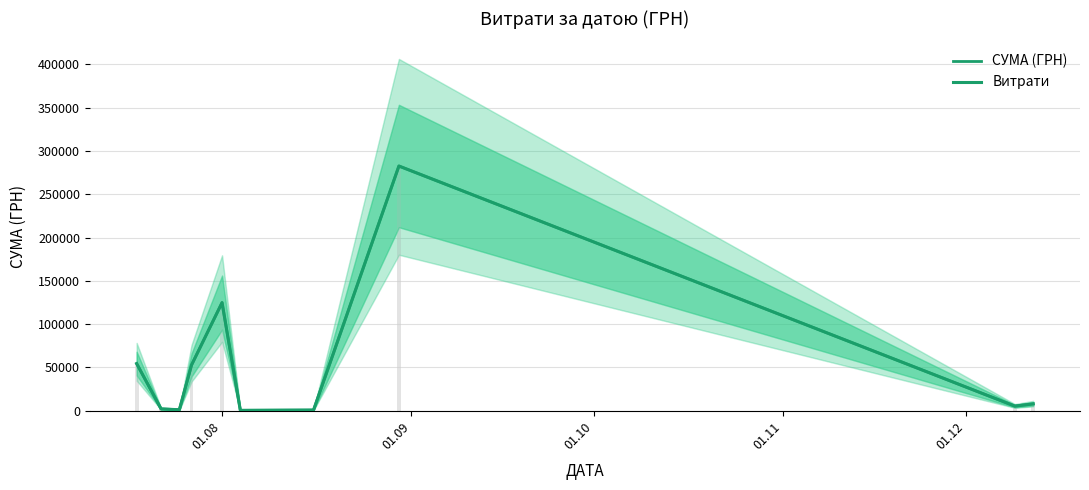

Is the value of Витрати at 01.10 greater than the value of СУМА (ГРН) at 6?

Yes